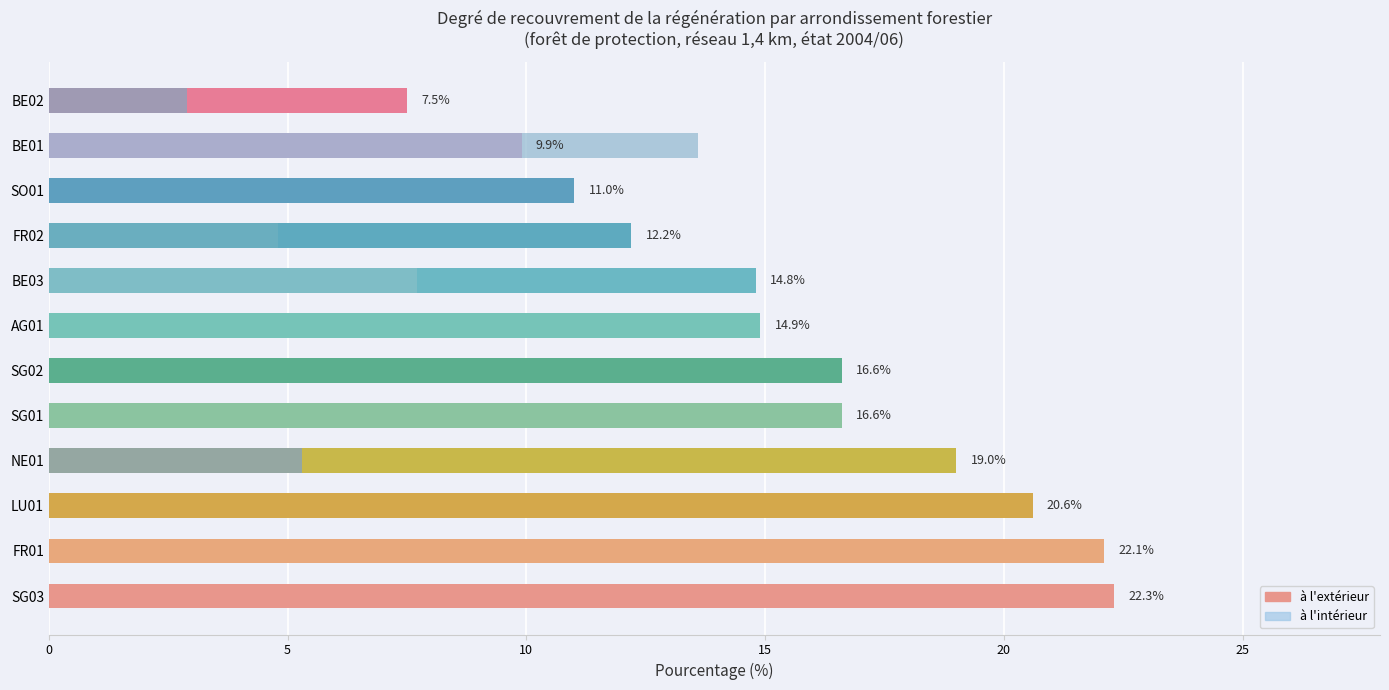

Which series has the largest range (max minus min)?

à l'extérieur